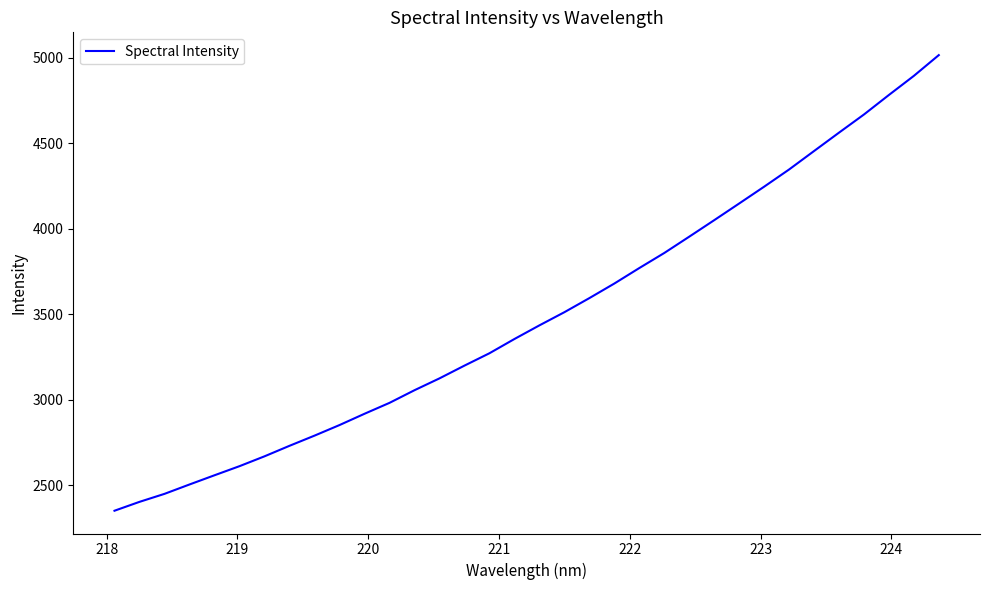

What is the minimum value shown in the chart?

2351.1